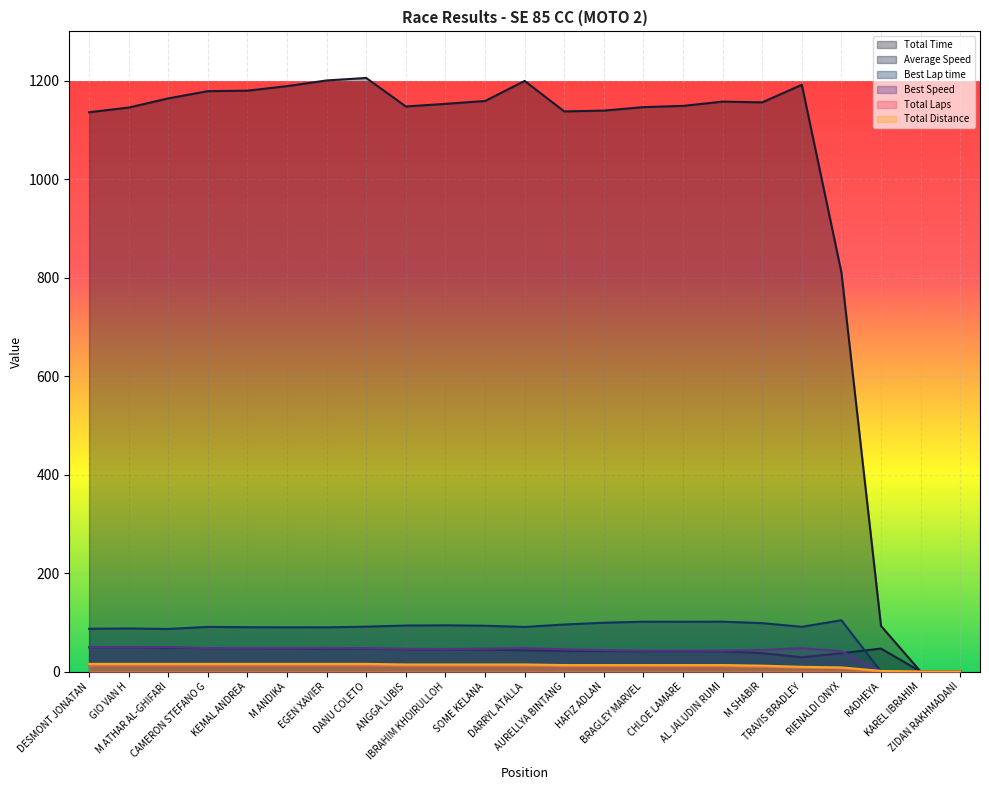

At which label is Total Time closest to 602?

RIENALDI ONYX